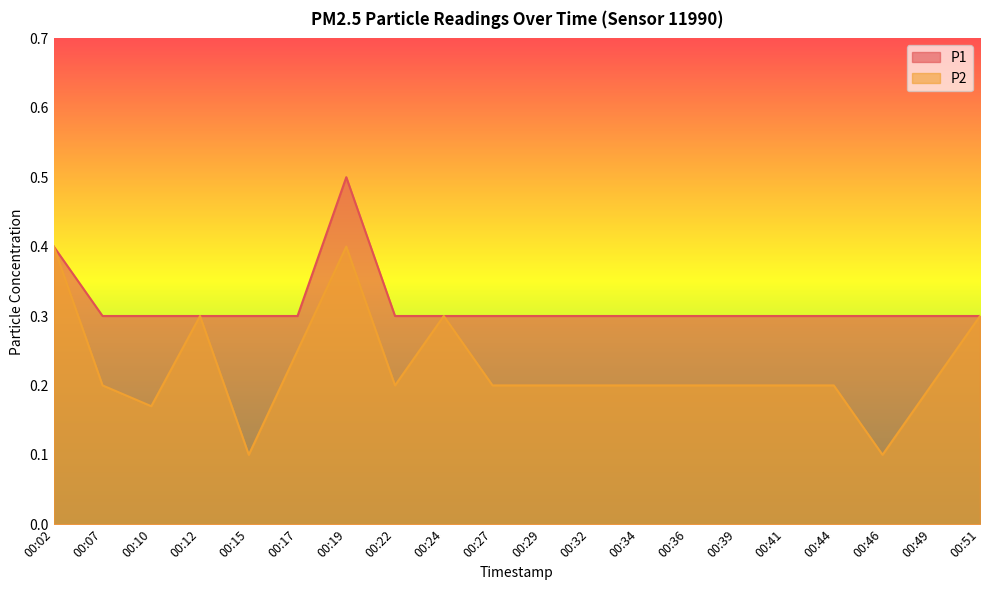

What is the approximate value of P1 at 00:51?

0.3